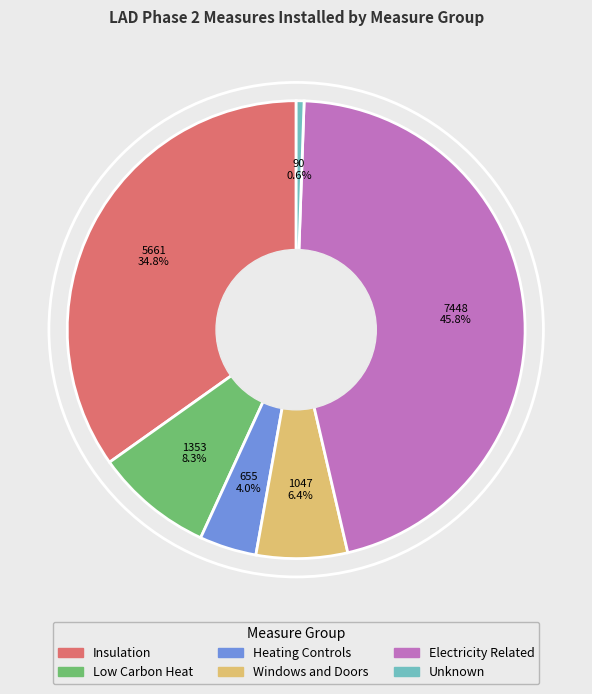

To the nearest percent, what is the difference between the largest and smallest slice percentages?

45%